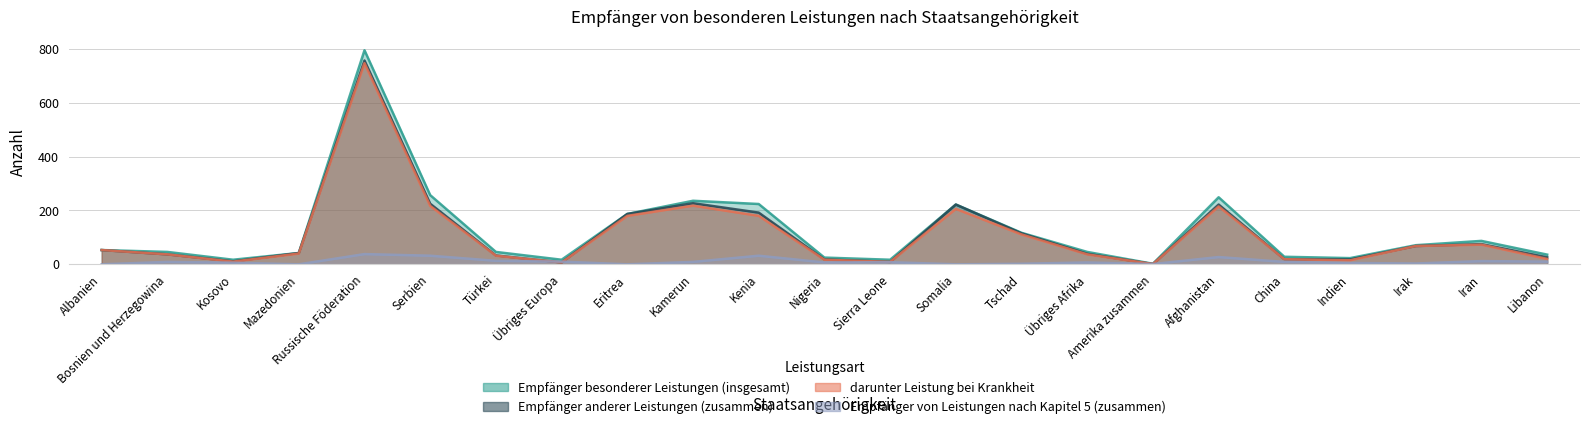

Reading left to right, extract all data points from this chart.

Empfänger besonderer Leistungen (insgesamt): 53	46	17	42	795	257	46	17	187	236	224	25	17	222	117	46	2	249	28	23	71	87	36
Empfänger anderer Leistungen (zusammen): 53	37	11	42	757	225	33	7	187	227	192	18	9	222	115	39	1	222	19	18	68	75	26
darunter Leistung bei Krankheit: 53	37	10	40	747	217	32	7	180	218	180	17	9	206	111	37	1	215	19	15	68	73	20
Empfänger von Leistungen nach Kapitel 5 (zusammen): 0	9	6	0	38	32	13	10	0	9	32	7	8	0	2	7	1	27	9	5	3	12	10